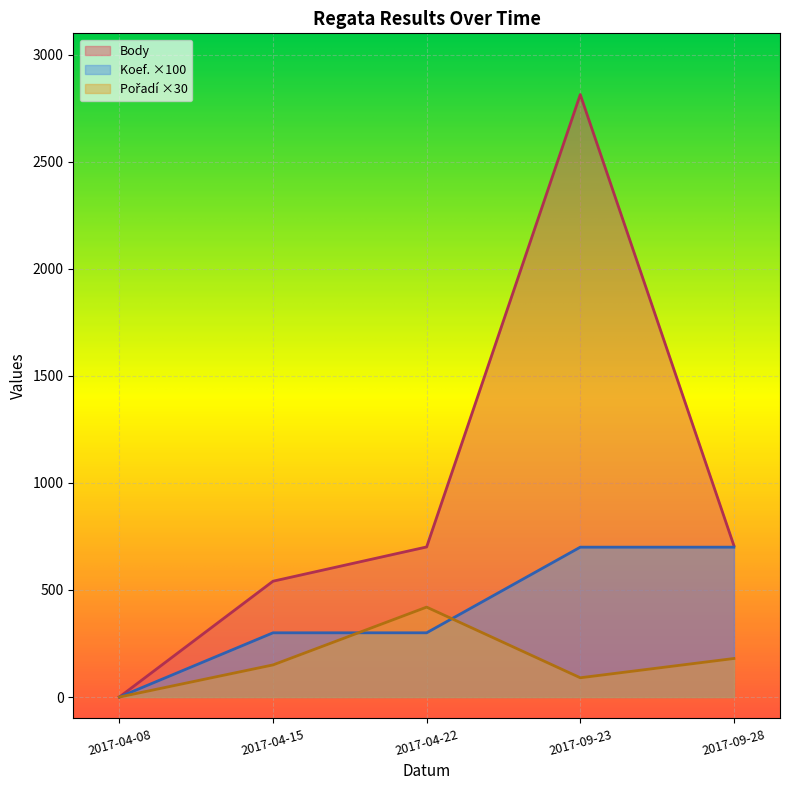

Count the number of data series in this chart.

3